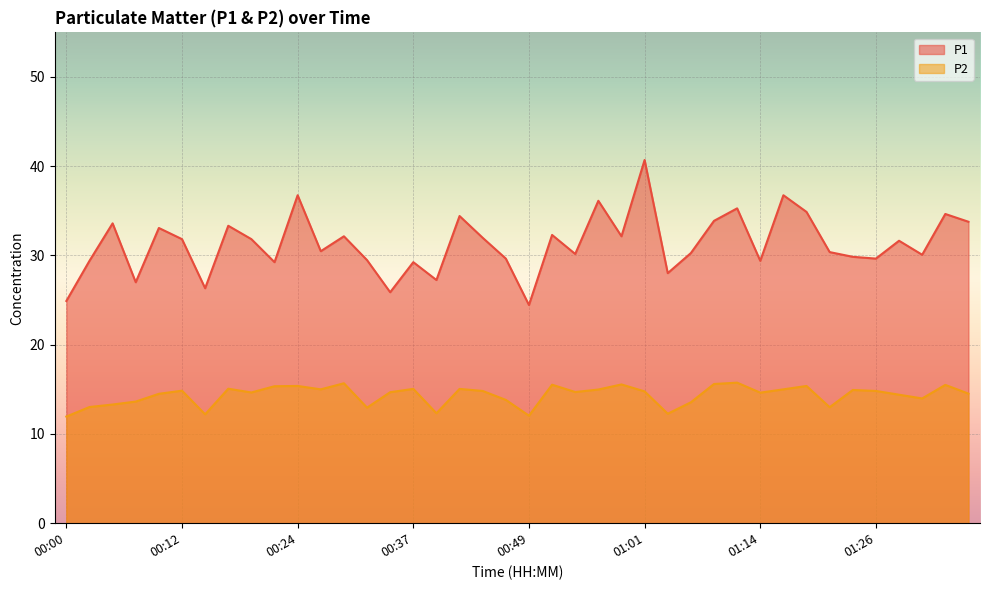

Which label corresponds to the largest value in the chart?

01:01